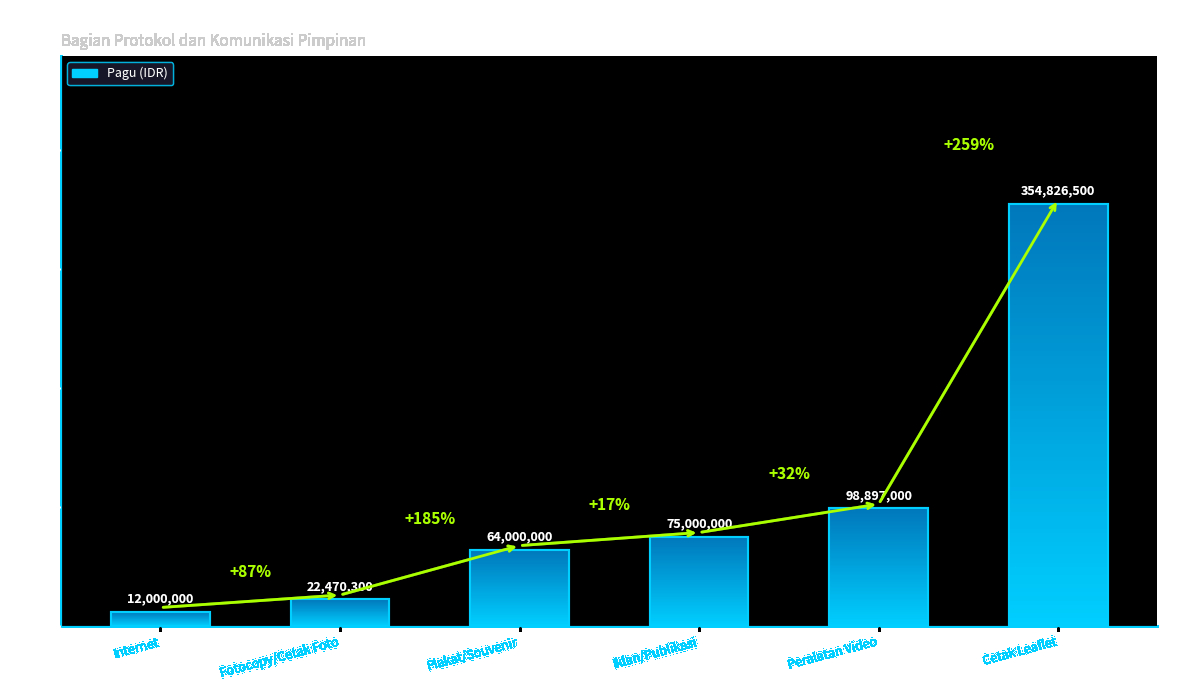

At which label does the data first exceed 75000000?

Peralatan Video